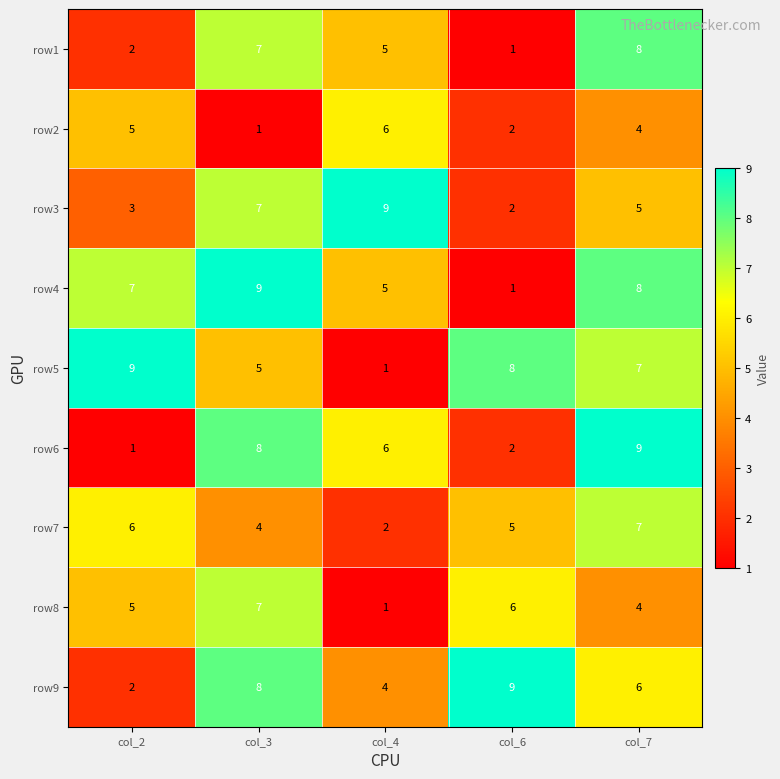

True or false: row6 has a value of 8 at col_3.

True